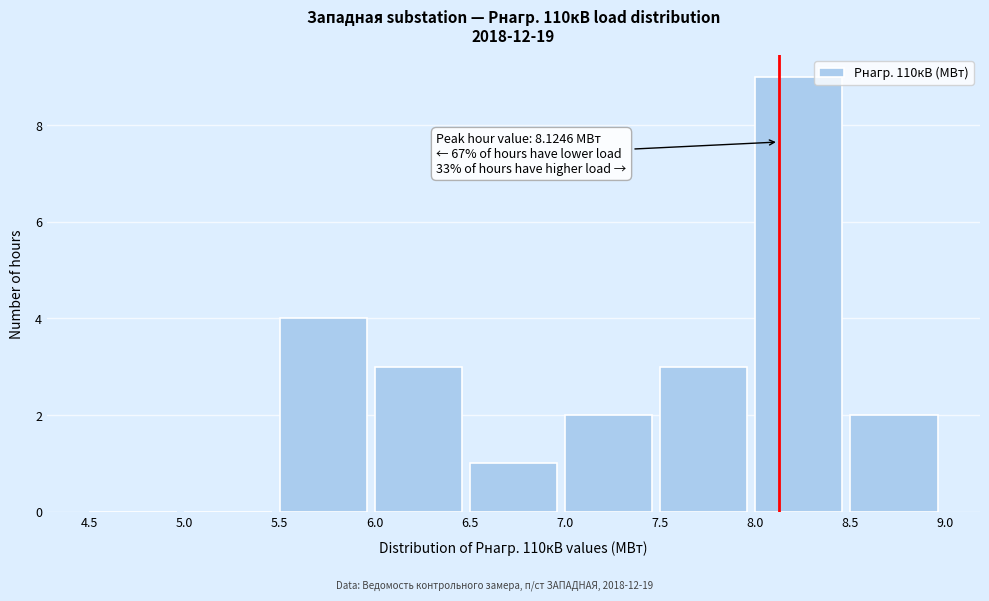

Which range on the x-axis has the tallest bar?

8.0 to 8.5